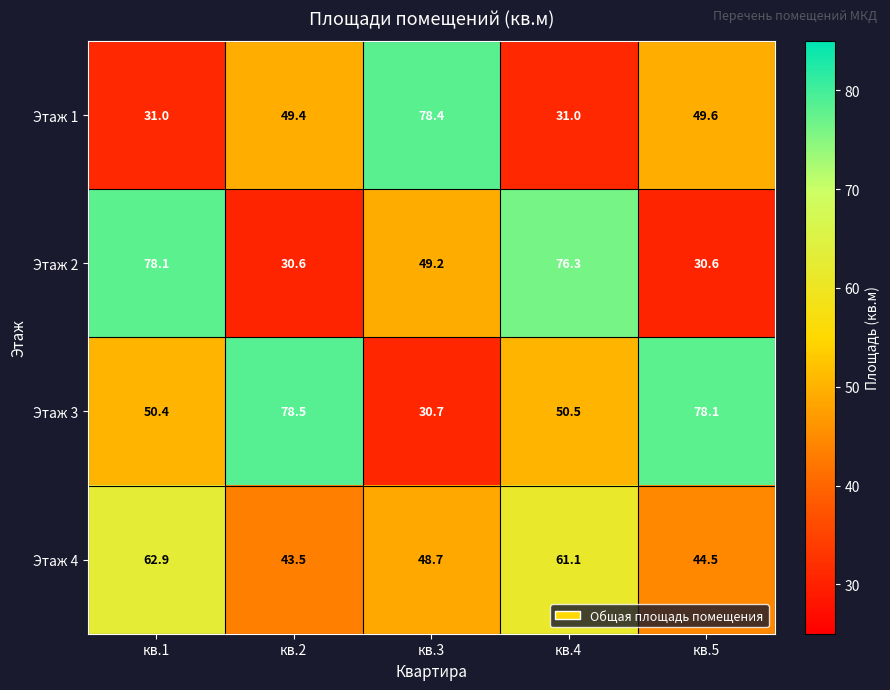

What is the minimum value shown in the chart?

30.6